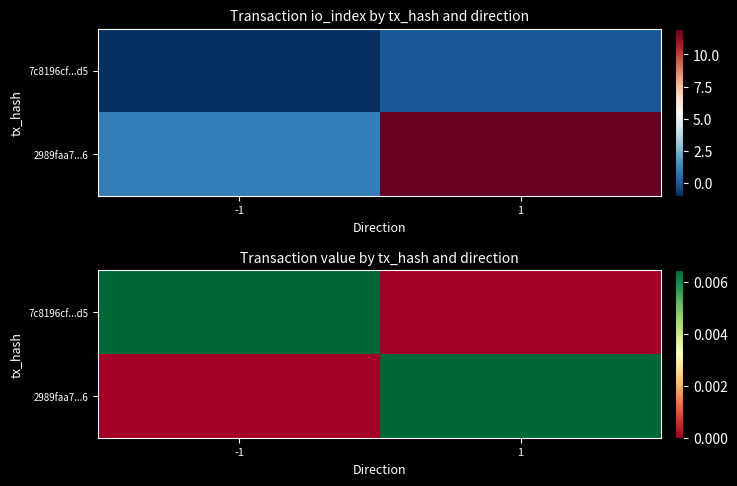

The value of 7c8196cf...d5 at -1 is 0.0. True or false?

True